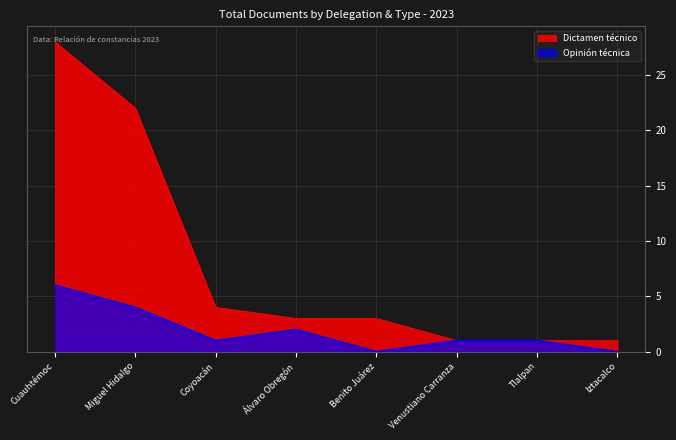

Rank the series by their maximum value, from highest to lowest.

Dictamen técnico, Opinión técnica